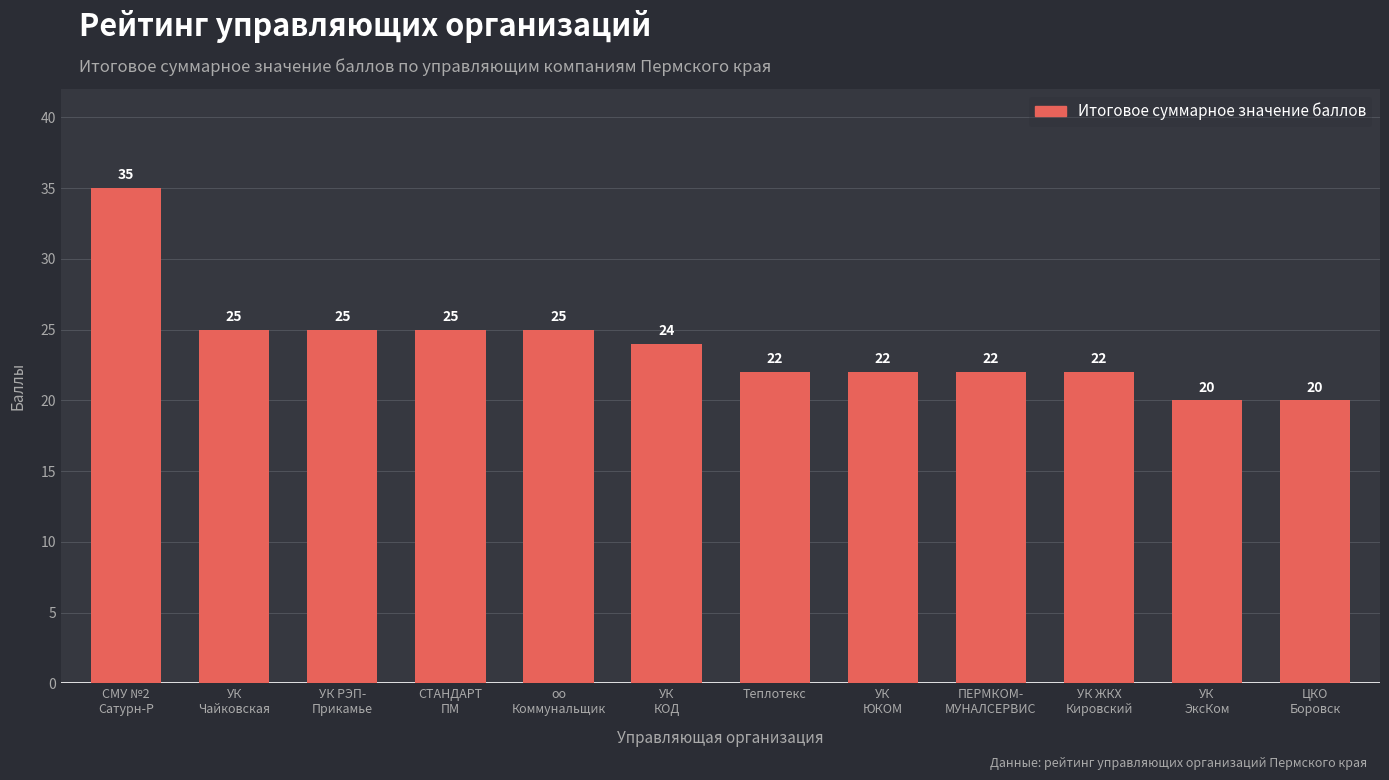

What is the greatest value displayed?

35